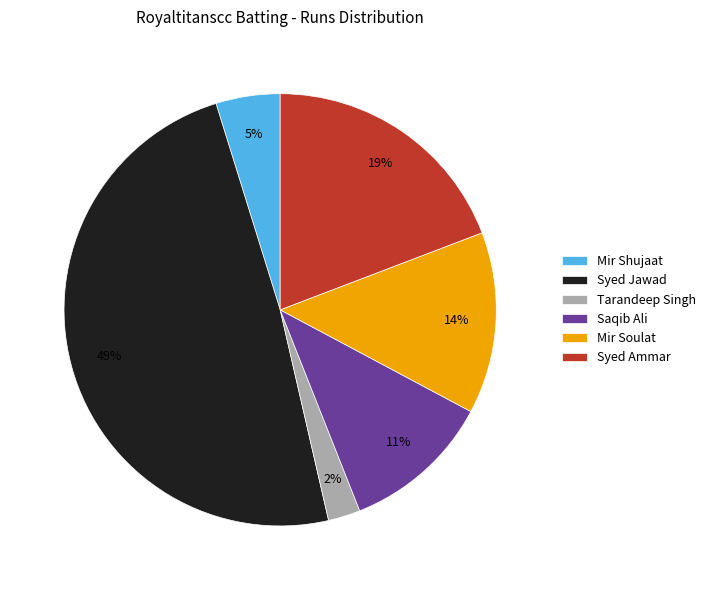

Which has a higher value, Tarandeep Singh or Mir Soulat?

Mir Soulat